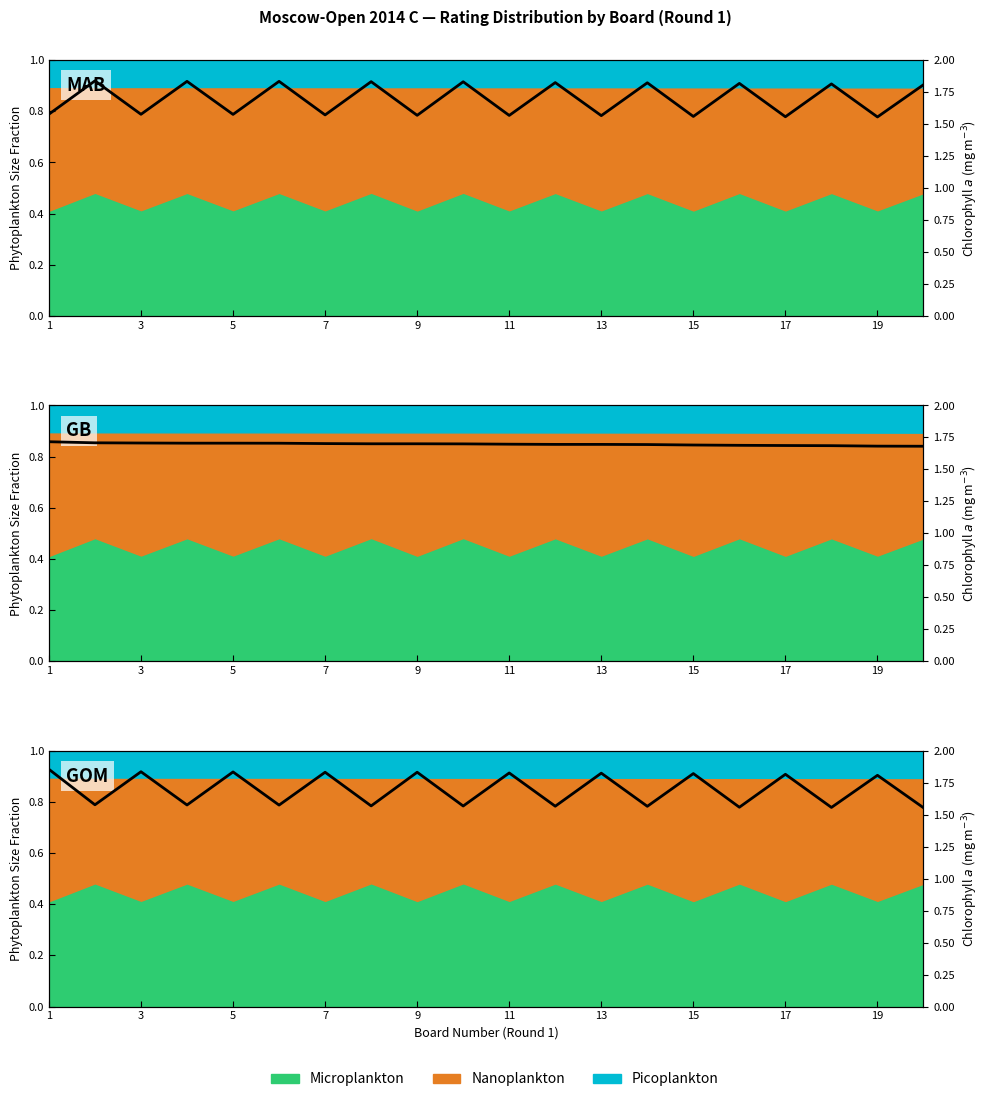

How many values are between 1 and 2?

20